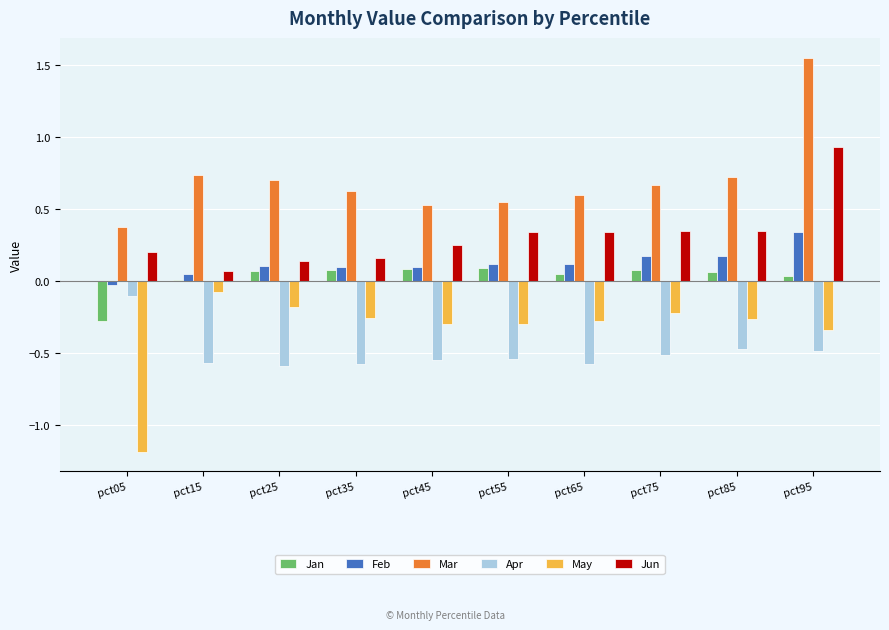

What is the lowest value of the Apr series?

-0.6